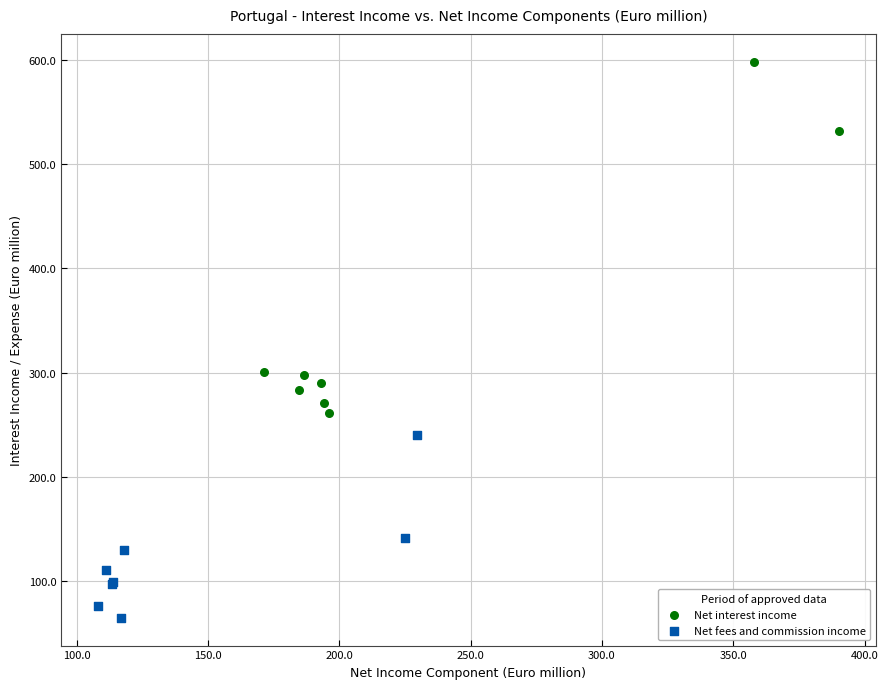

Which series reaches the minimum Y coordinate?

Net fees and commission income